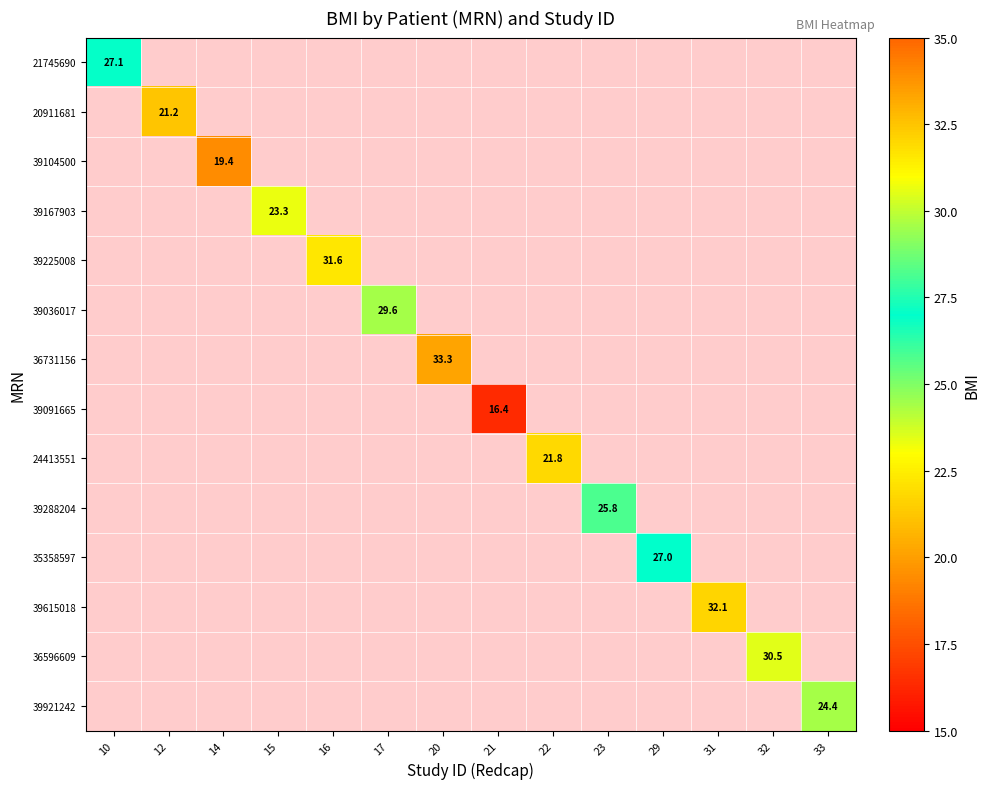

Rank the series at 32 from highest to lowest value.

21745690, 20911681, 39104500, 39167903, 39225008, 39036017, 36731156, 39091665, 24413551, 39288204, 35358597, 39615018, 36596609, 39921242